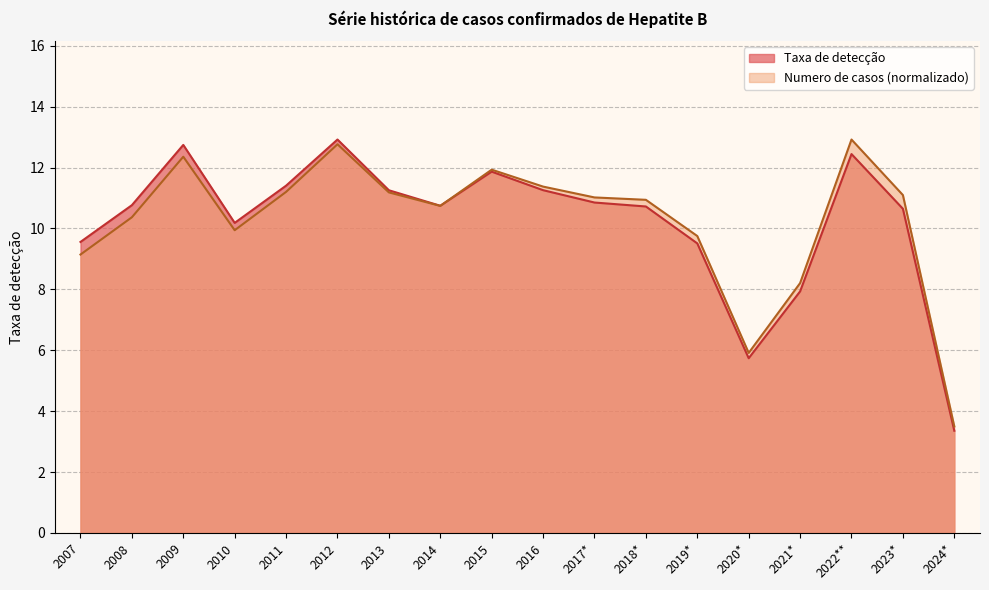

At 2013, list the series in order from largest to smallest.

Taxa de detecção, Numero de casos